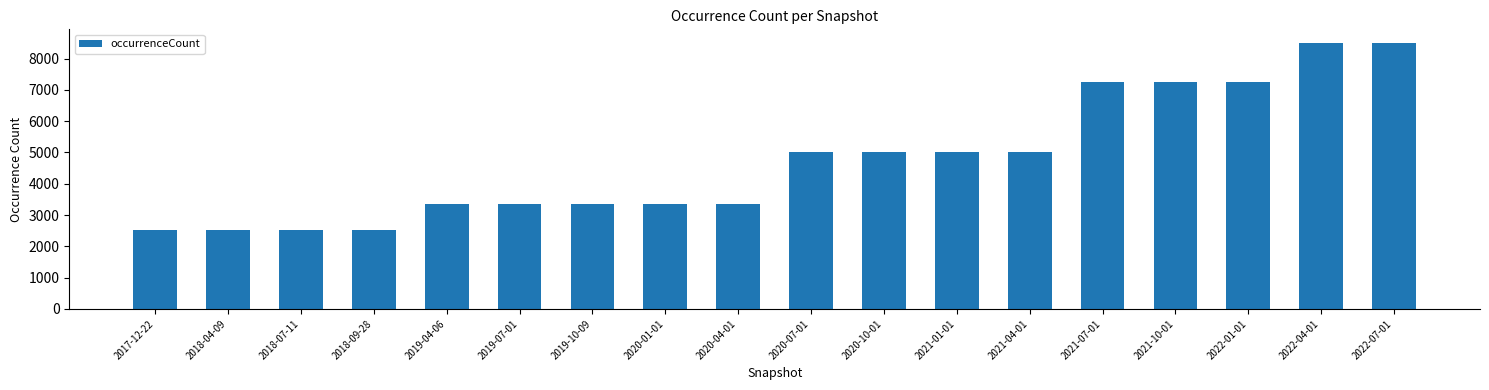

What is the difference between the values at 2019-10-09 and 2022-07-01?

5165